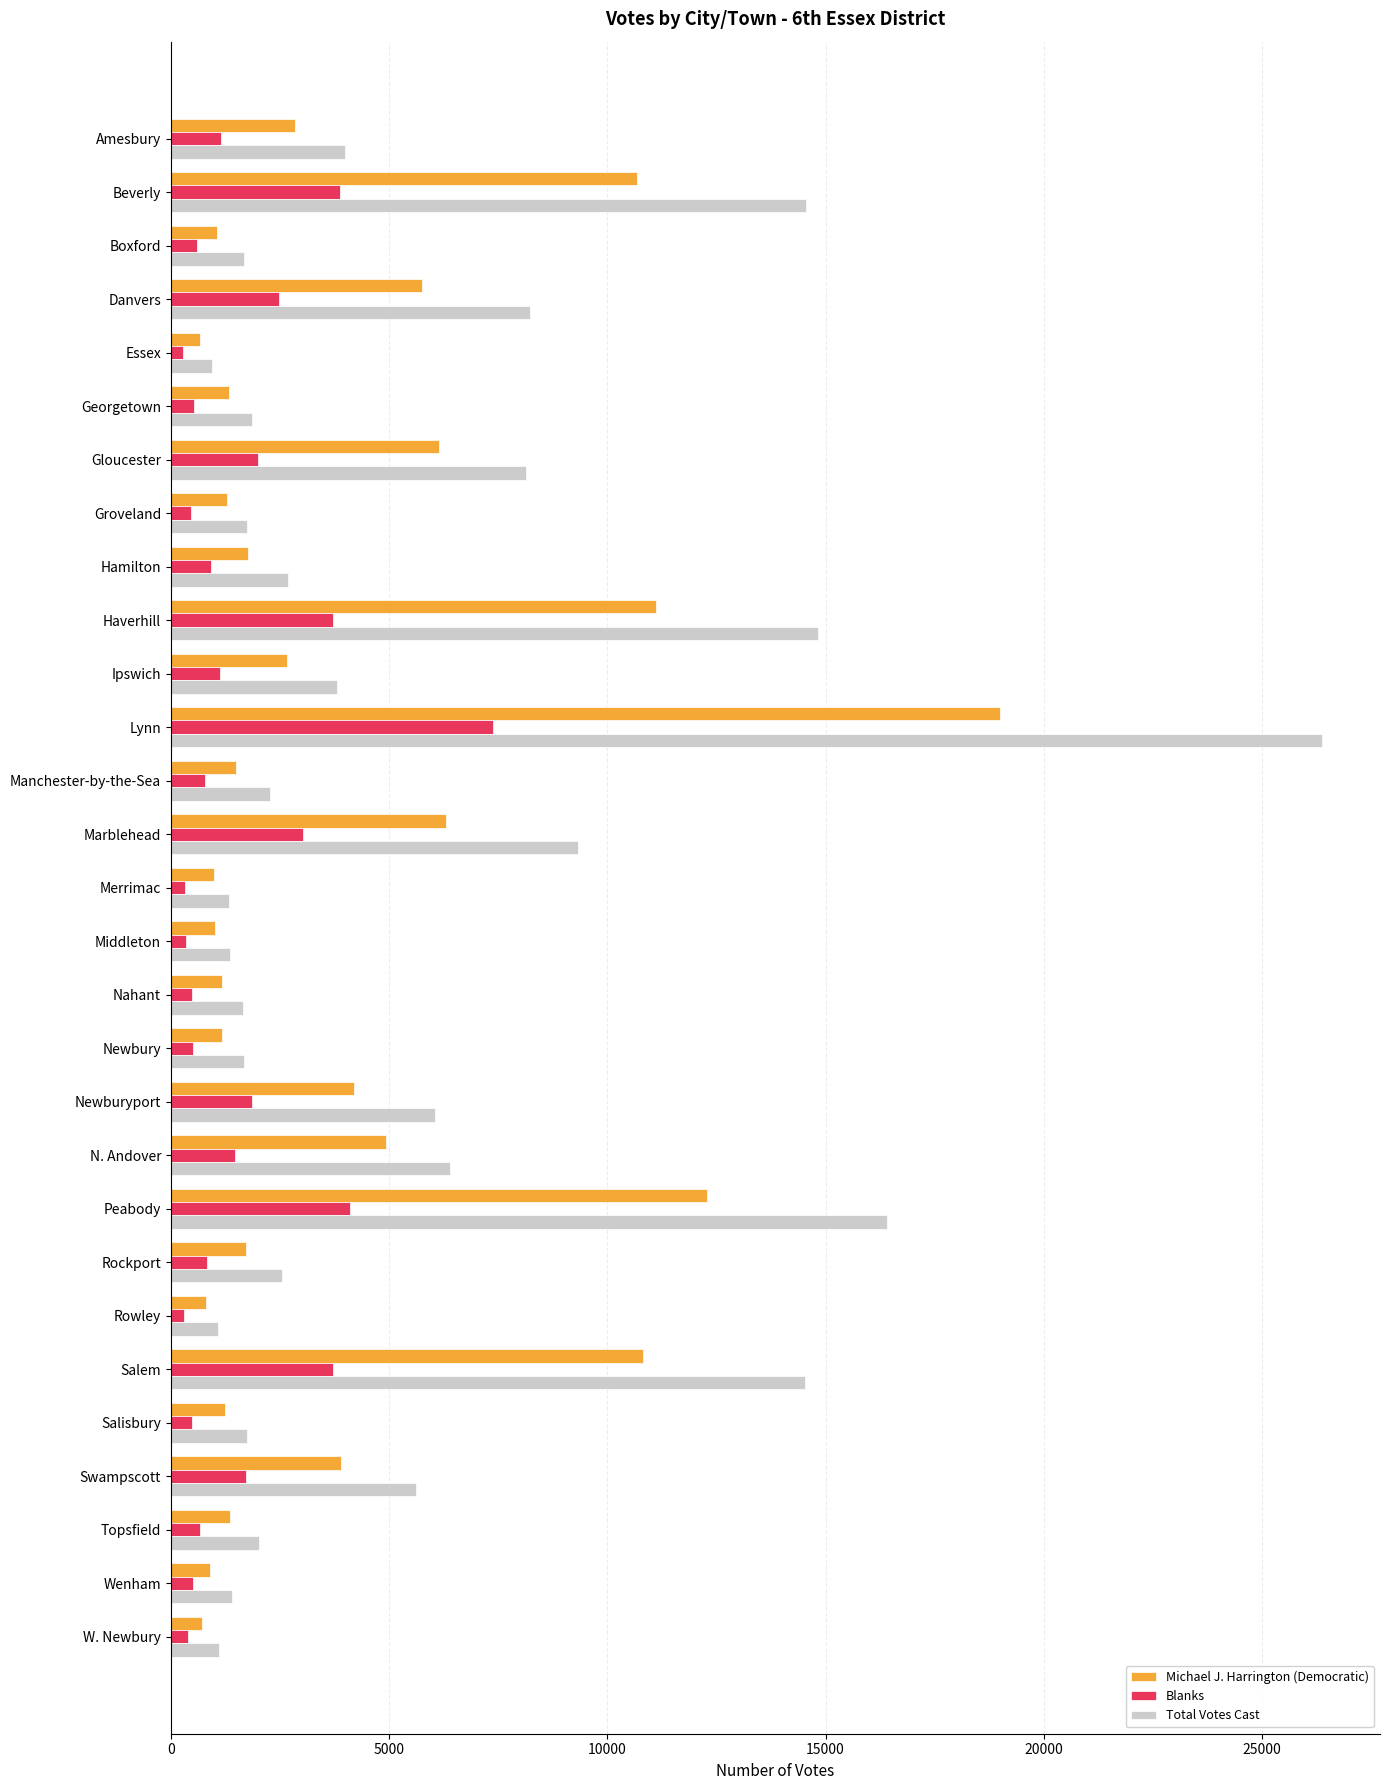

What is the difference between the maximum and minimum values in the Michael J. Harrington (Democratic) series?

18337